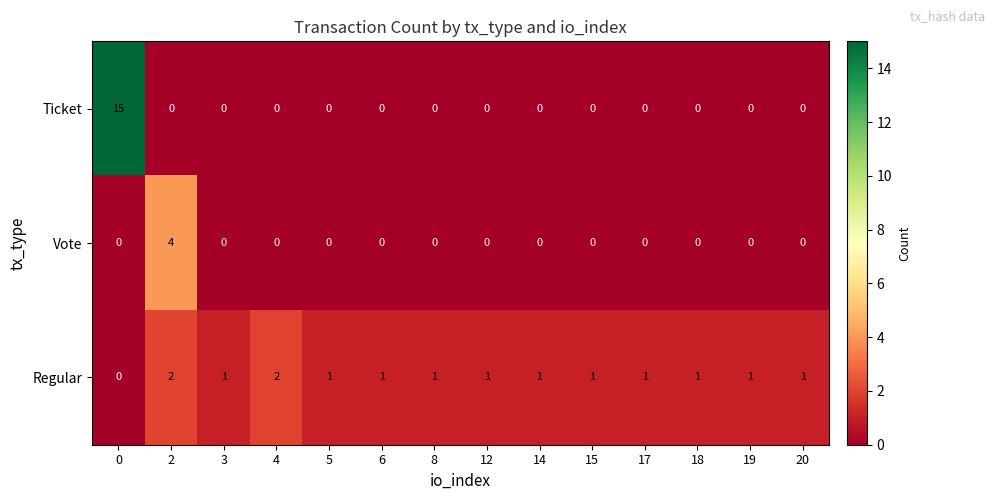

Count the number of data series in this chart.

3